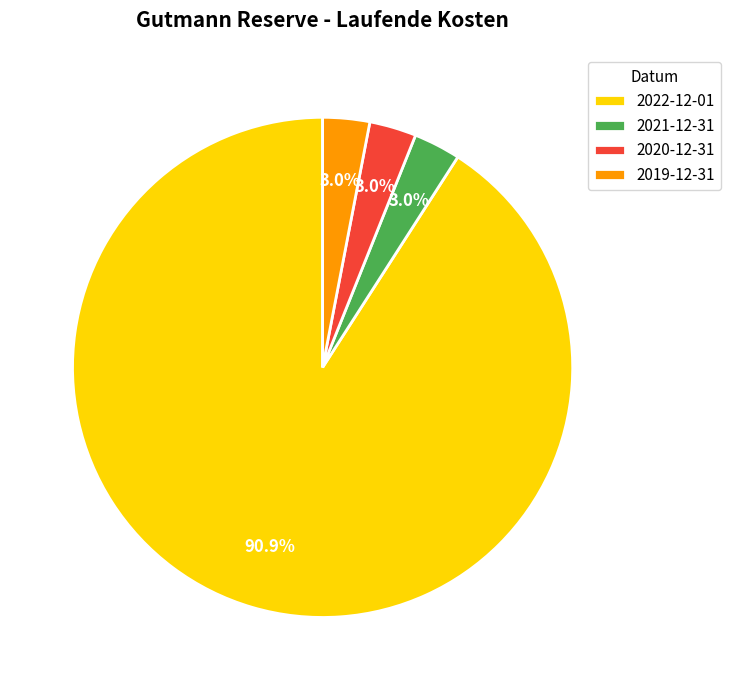

Is it true that 2021-12-31 is 3% of the pie?

True